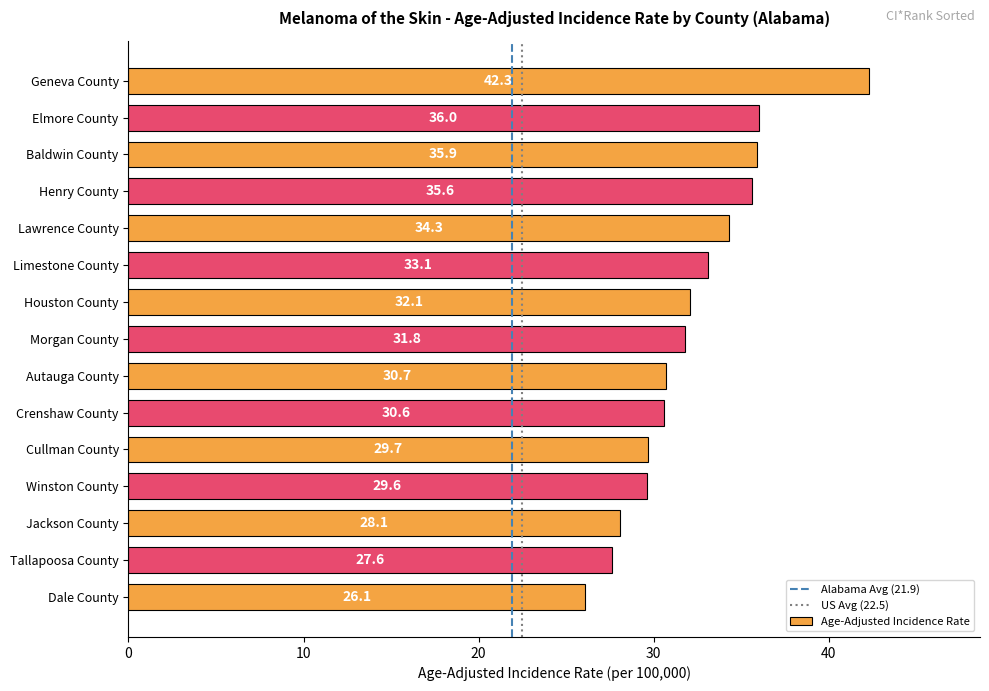

Which label corresponds to the smallest value in the chart?

Dale County